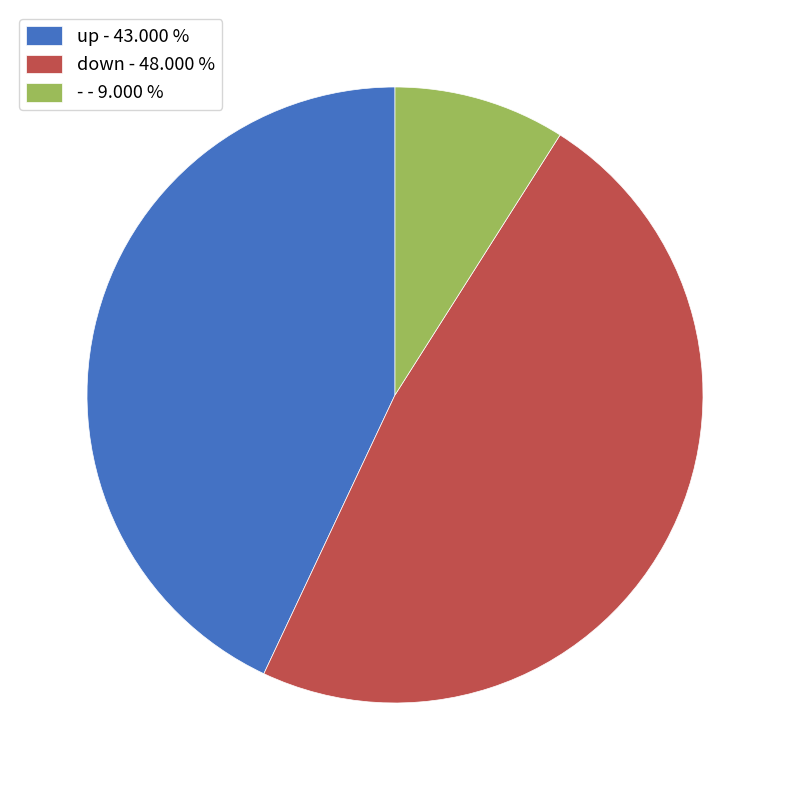

Is the sum of down - 48.000 % and - - 9.000 % greater than half?

Yes